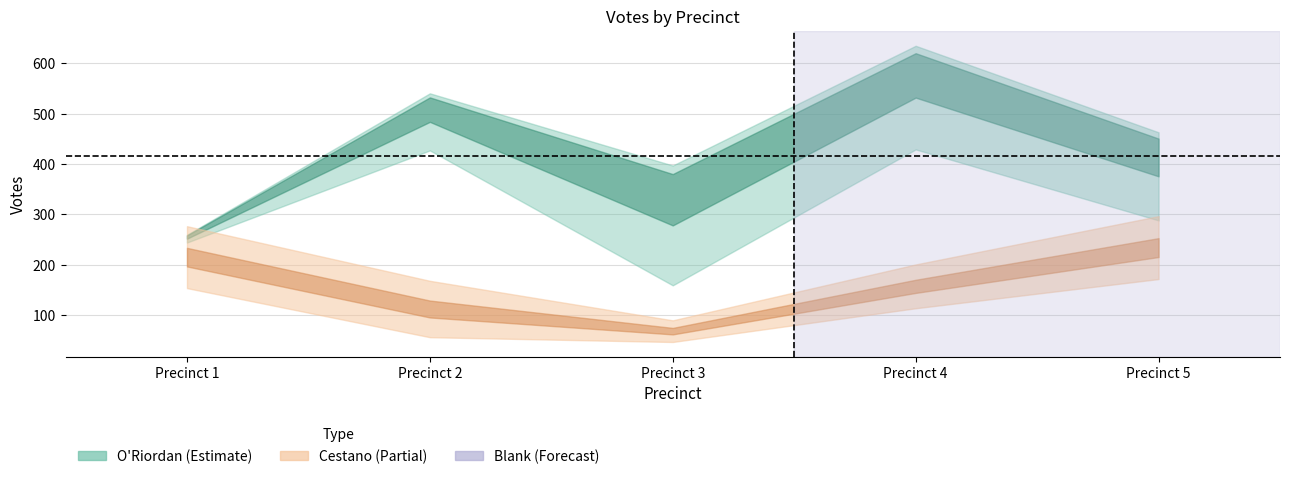

What is the value of the Charles P. O'Riordan point at the 1st from the left?

255